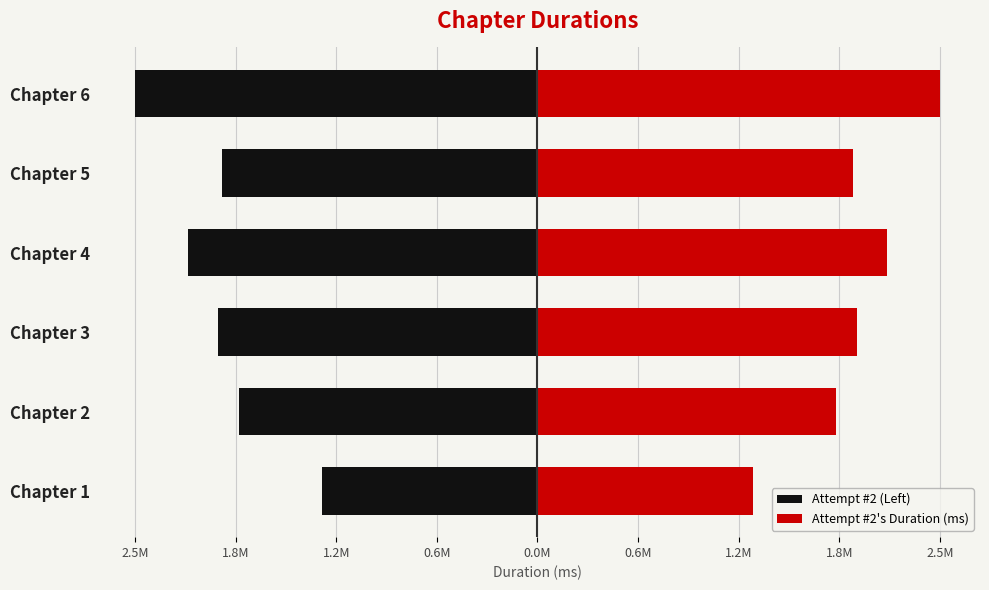

What is the sum of the Attempt #2's Duration (ms) values at Chapter 4 and Chapter 1?

3446639